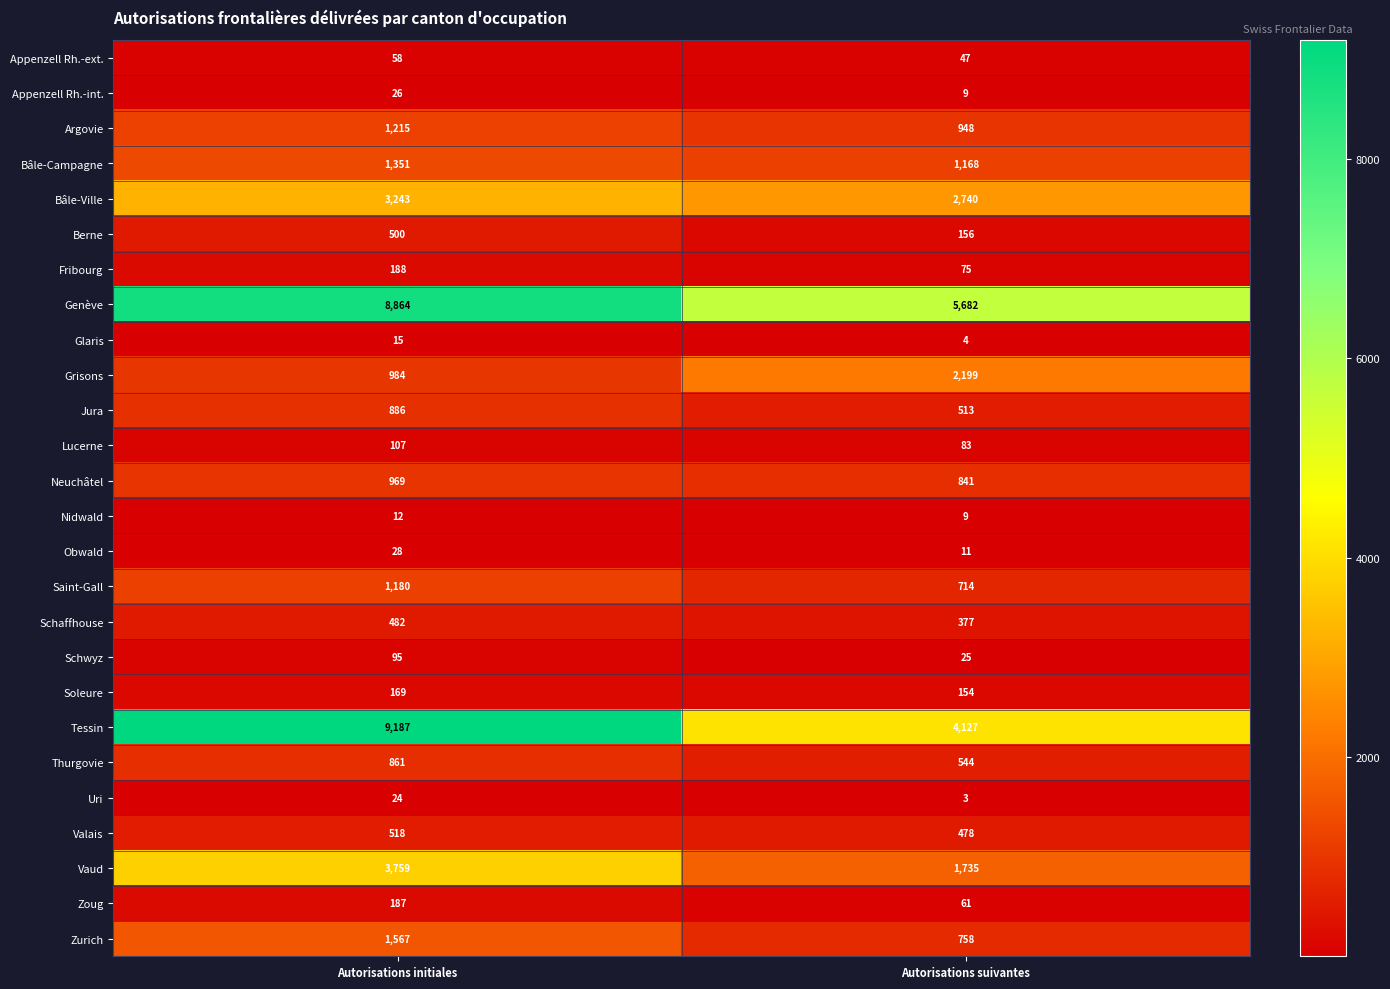

What is the difference between the maximum and minimum values in the Zoug series?

126